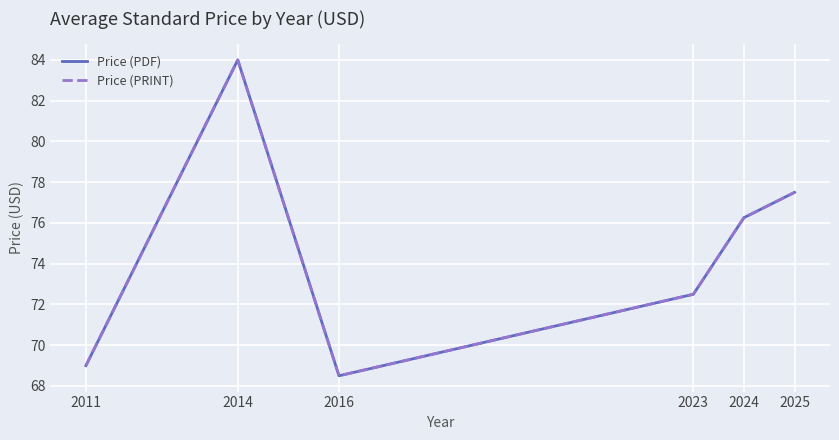

True or false: Price (PDF) has more than 1 points higher than both neighbors.

False